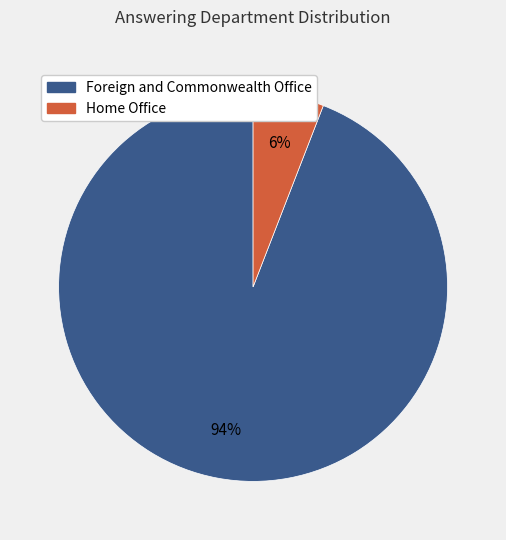

What is the ratio of the value at Home Office to the value at Foreign and Commonwealth Office?

0.1